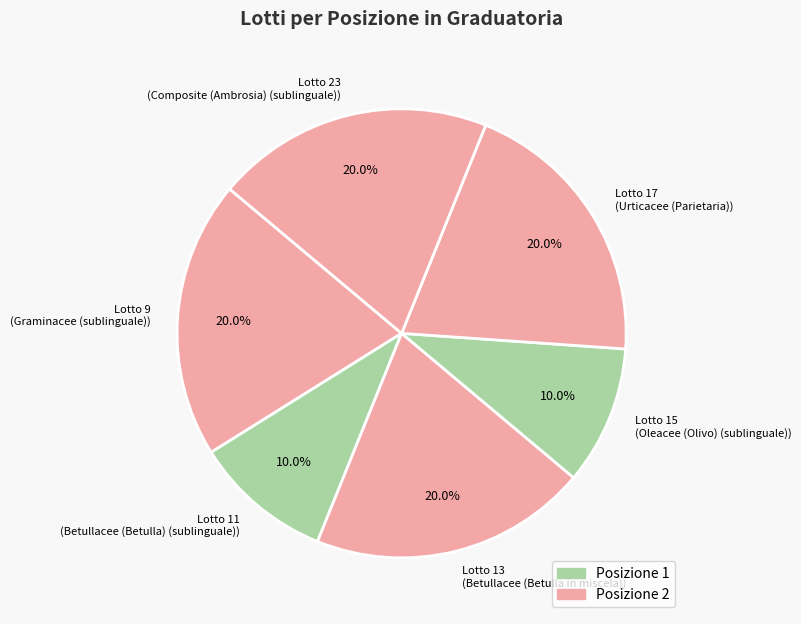

What portion of the pie excludes Lotto 15 (Oleacee (Olivo) (sublinguale))?

90.0%